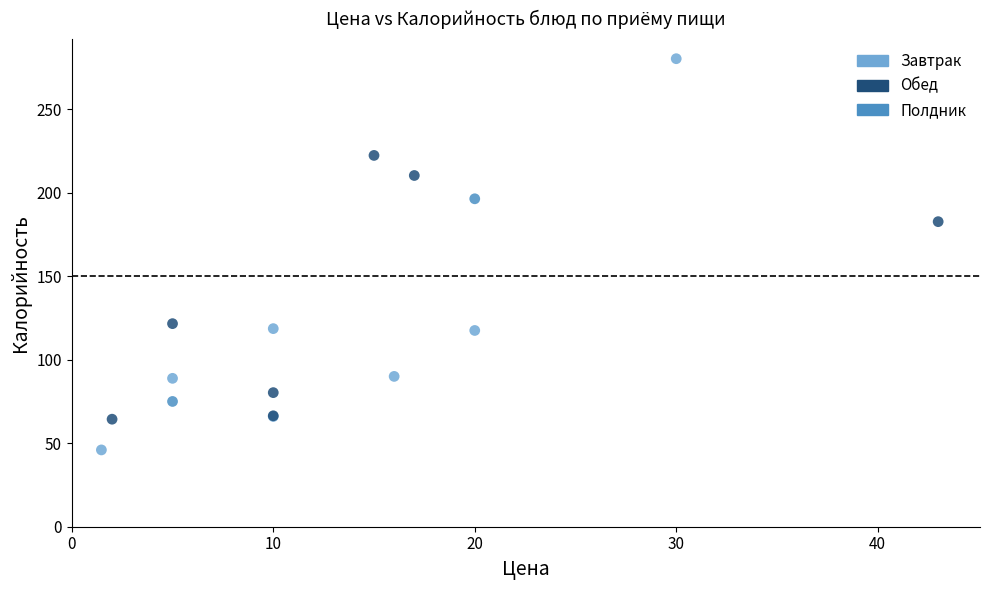

What are all the series names shown in the legend?

Завтрак, Обед, Полдник